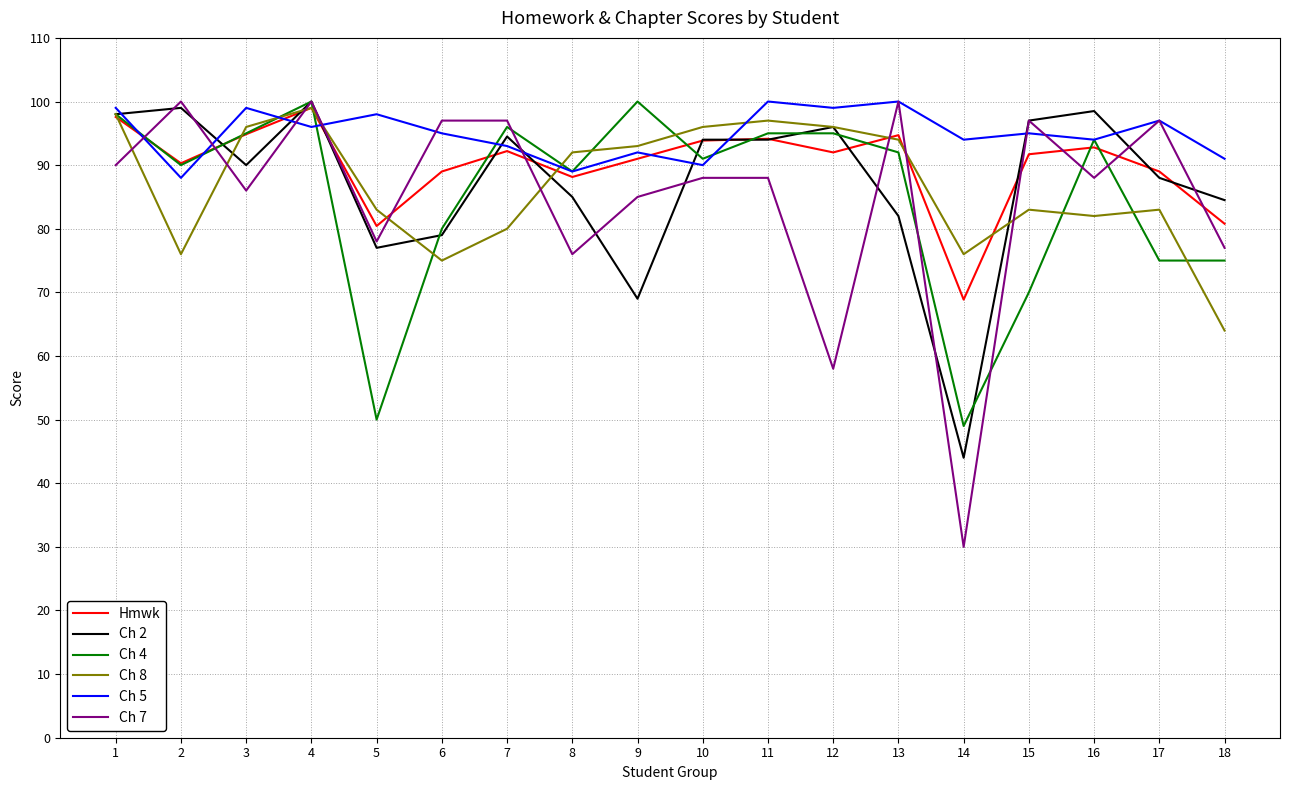

Where is the first local minimum for Ch 5?

2